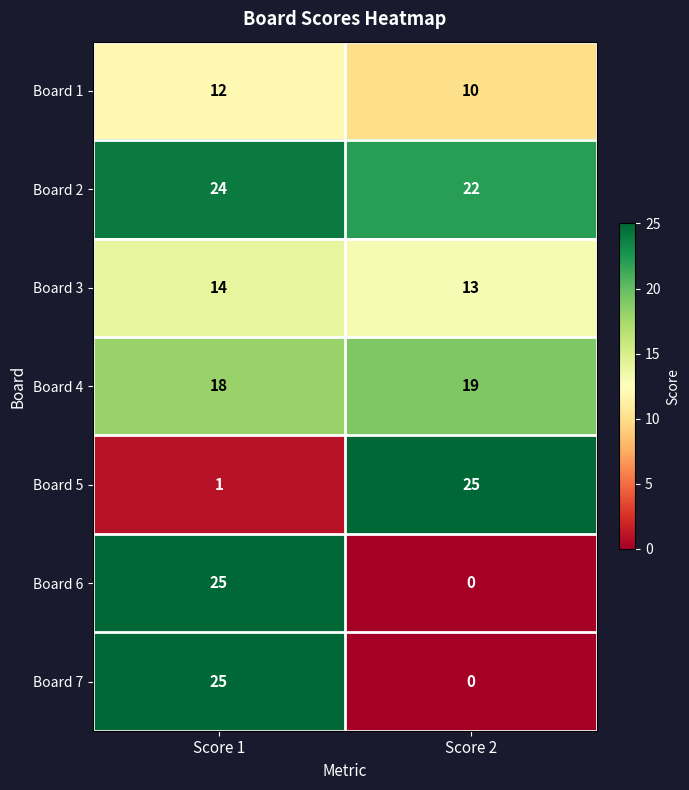

Reading left to right, transcribe all the data shown in this chart.

Board 1: Score 1=12	Score 2=10
Board 2: Score 1=24	Score 2=22
Board 3: Score 1=14	Score 2=13
Board 4: Score 1=18	Score 2=19
Board 5: Score 1=1	Score 2=25
Board 6: Score 1=25	Score 2=0
Board 7: Score 1=25	Score 2=0